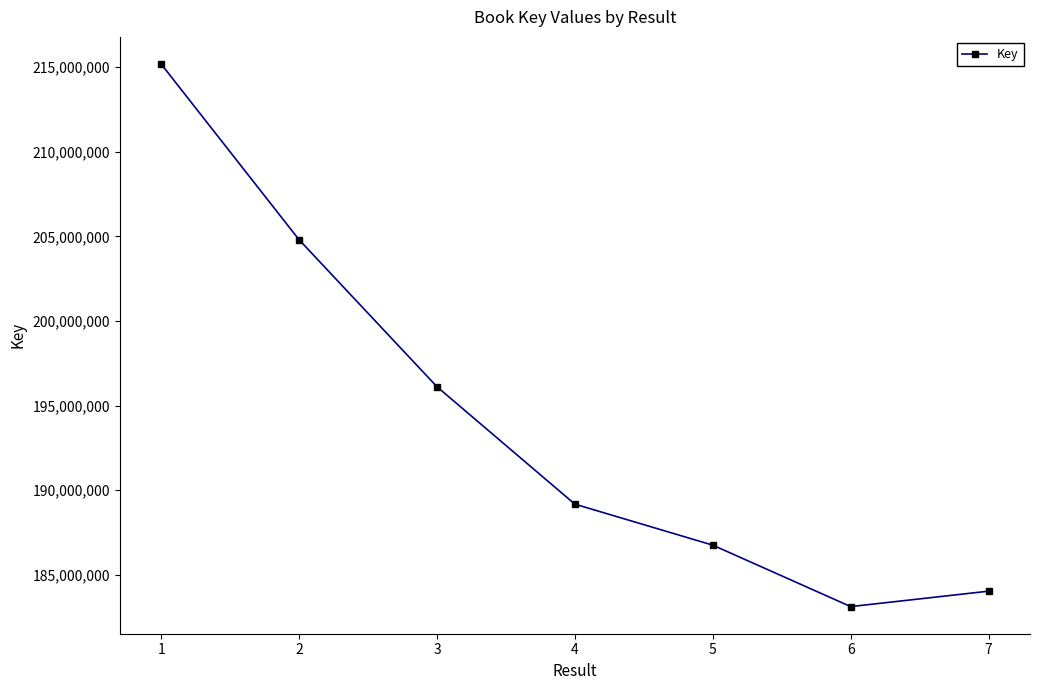

List the labels in order of value, largest first.

1, 2, 3, 4, 5, 7, 6